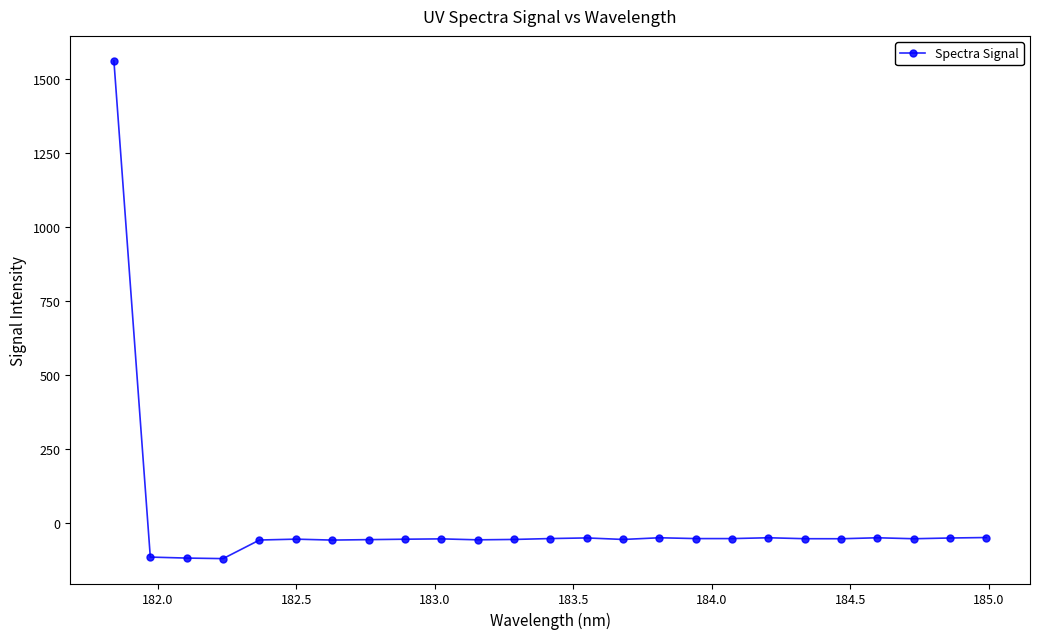

How many lines are shown in the chart?

1